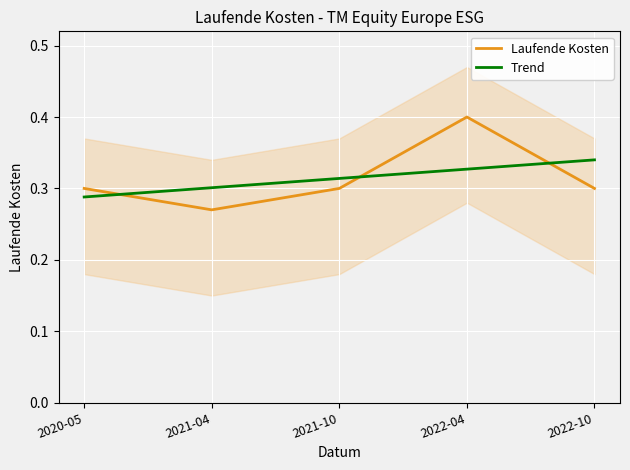

At how many categories does at least one series exceed 0?

5